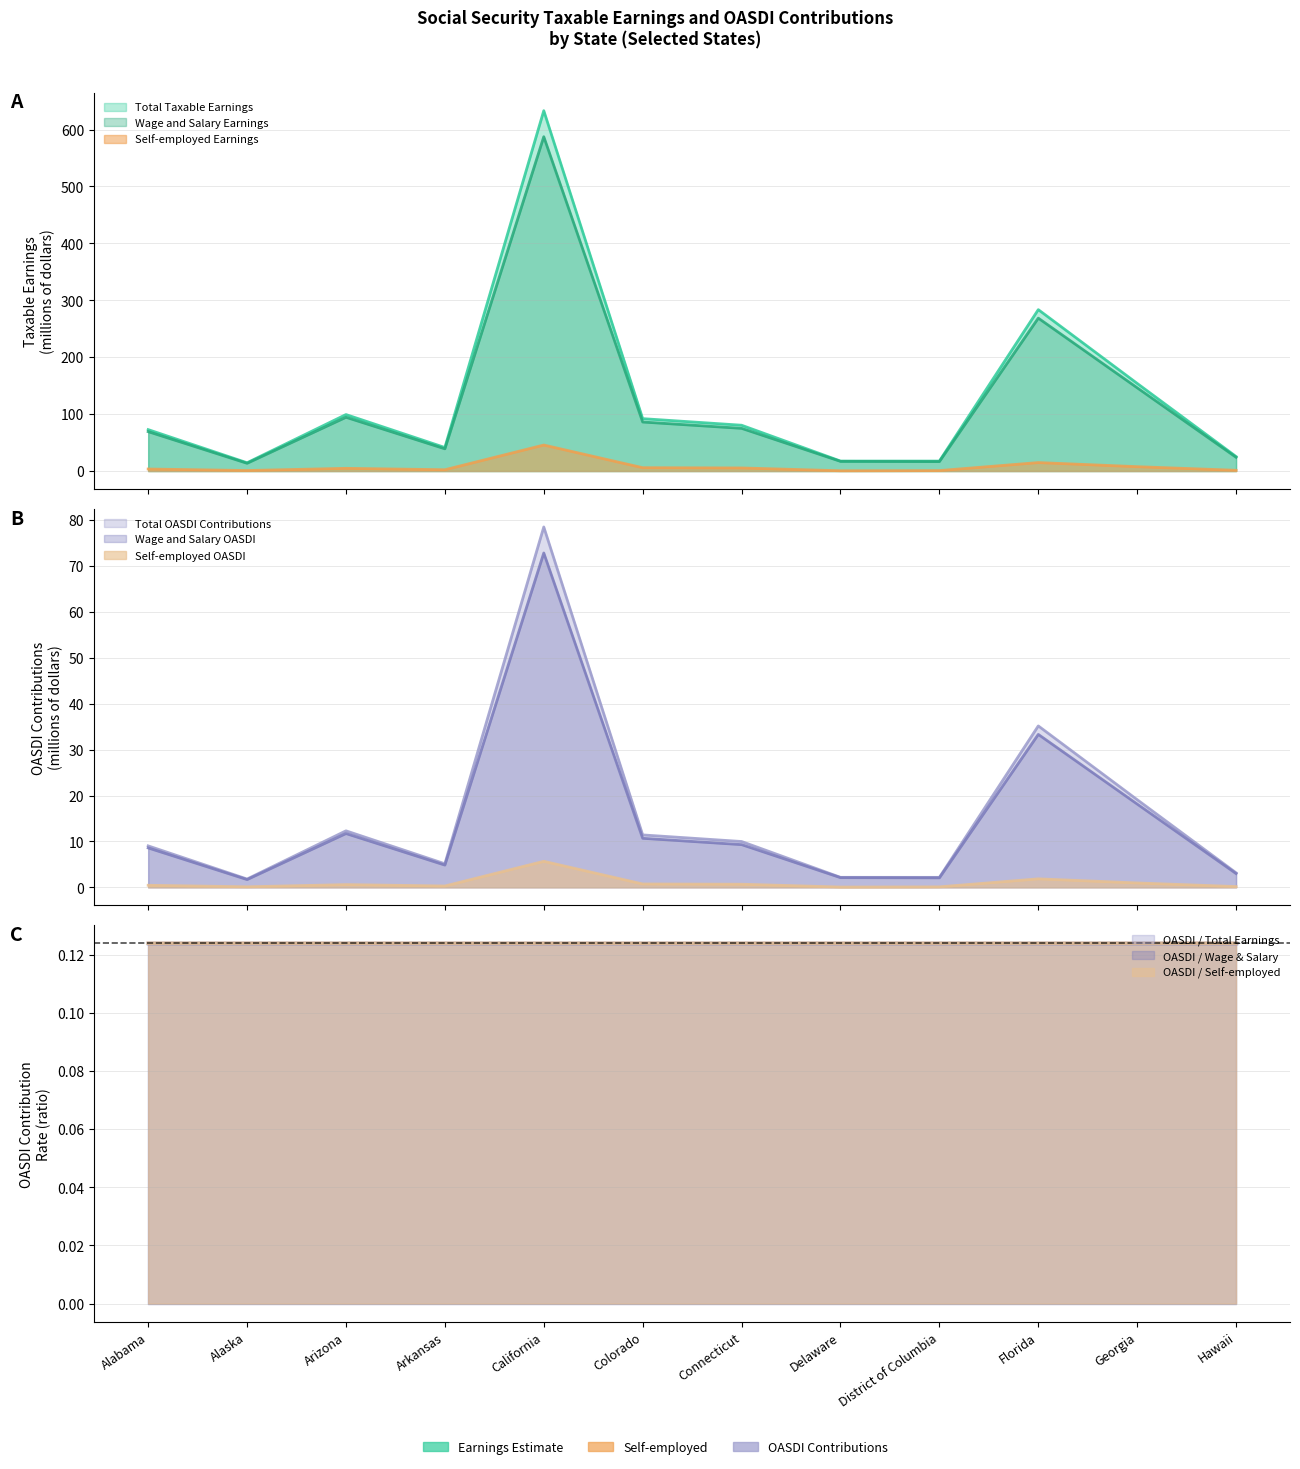

At which category is the sum across all series the highest?

California